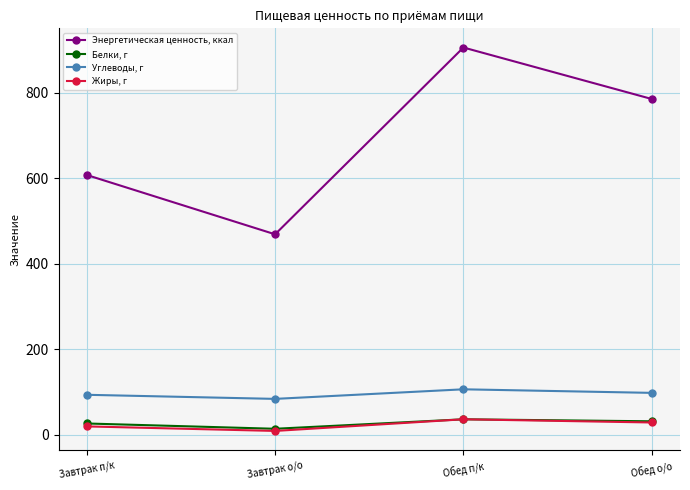

What is the label of the 3rd point from the left?

Обед п/к